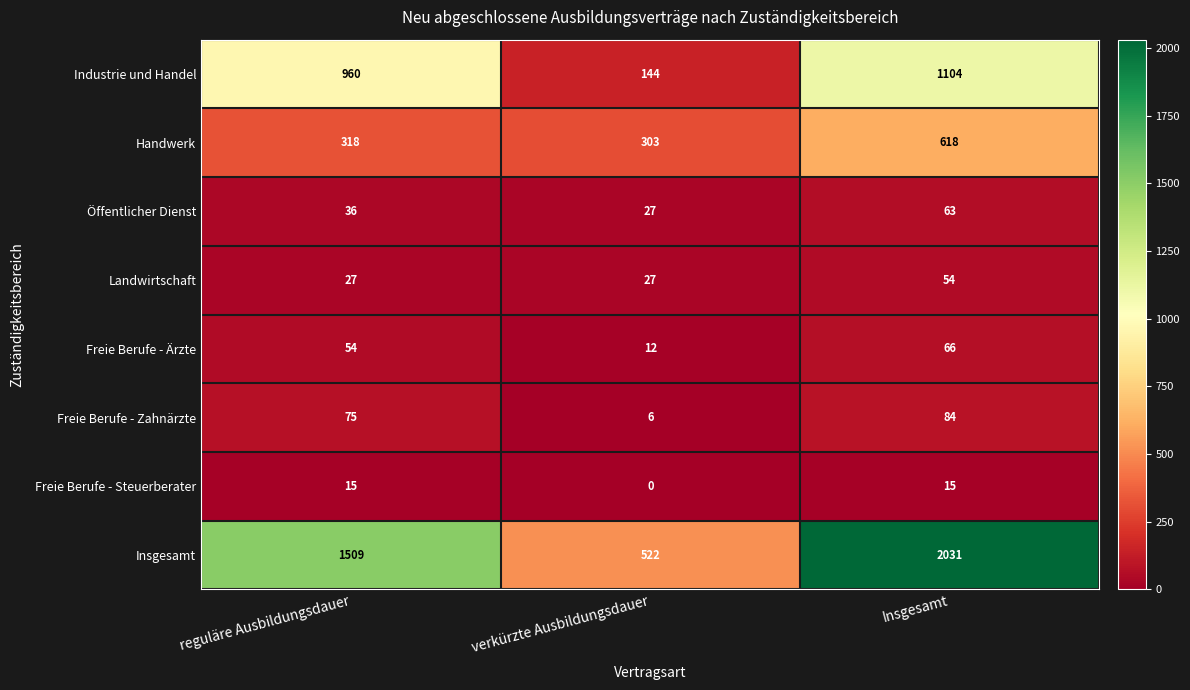

What is the highest value of the Landwirtschaft series?

54